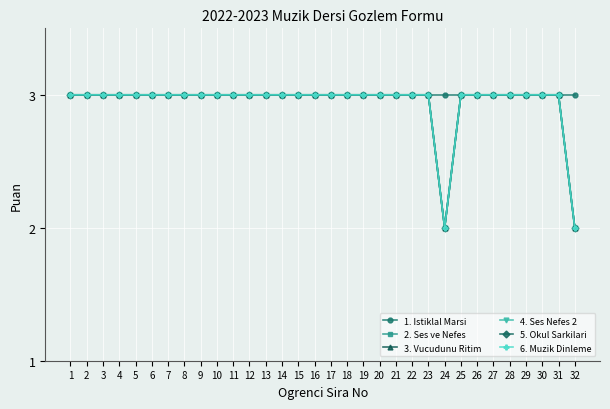

What is the average value of the 4. Ses Nefes 2 series?

3